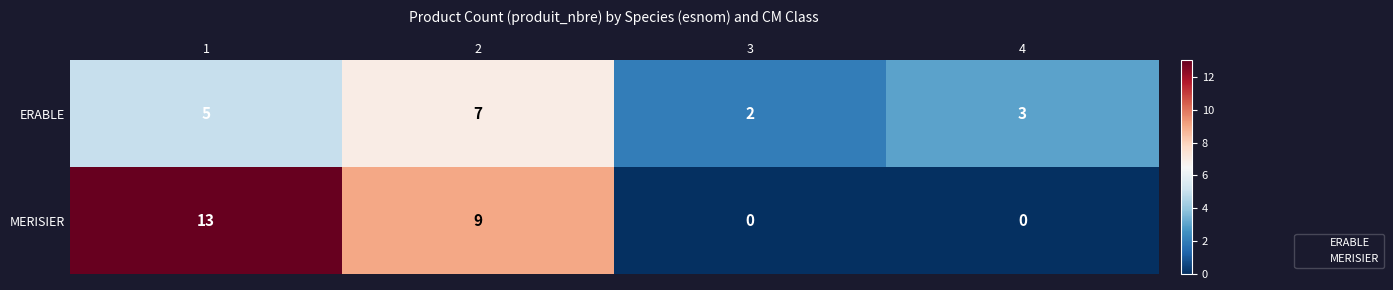

Rank the series by their maximum value, from lowest to highest.

ERABLE, MERISIER